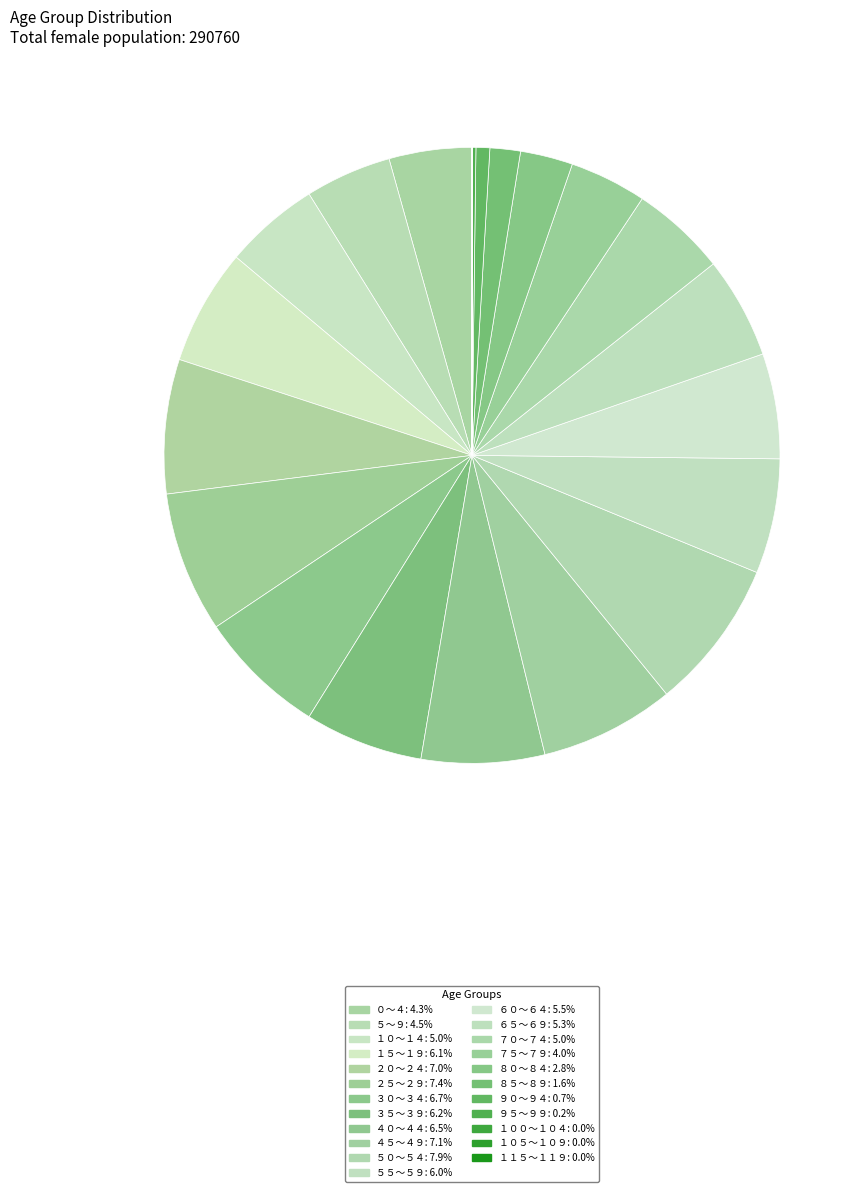

The ７５～７９ slice represents 4% of the pie. True or false?

True